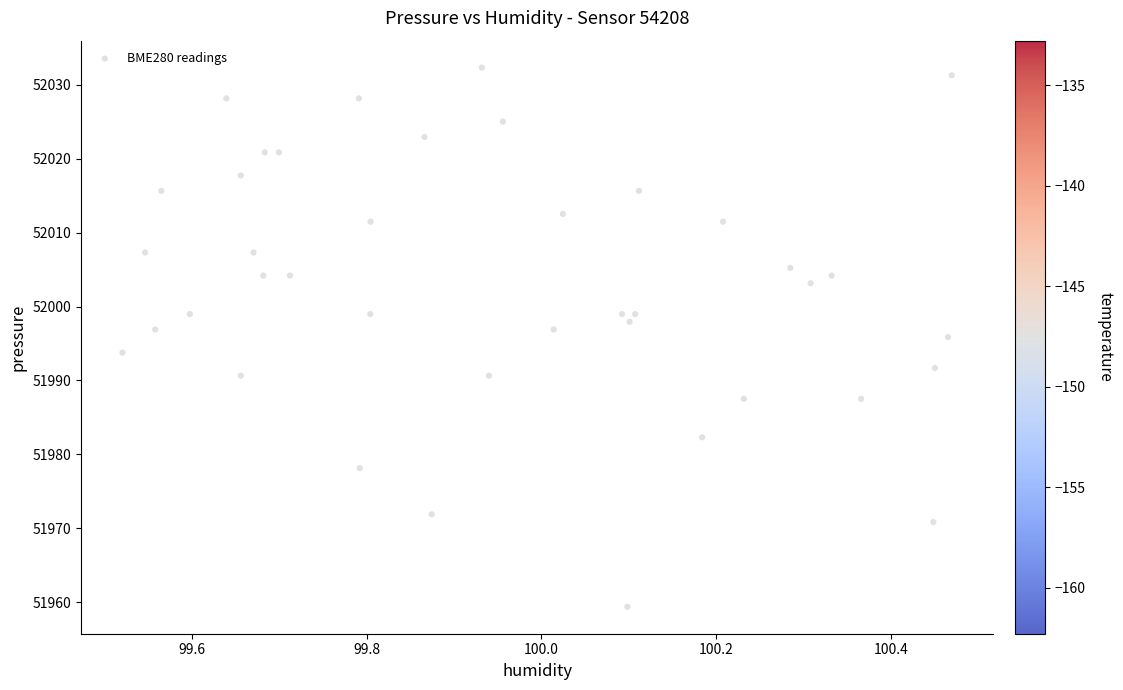

What is the range of Y values (max minus min)?

72.9